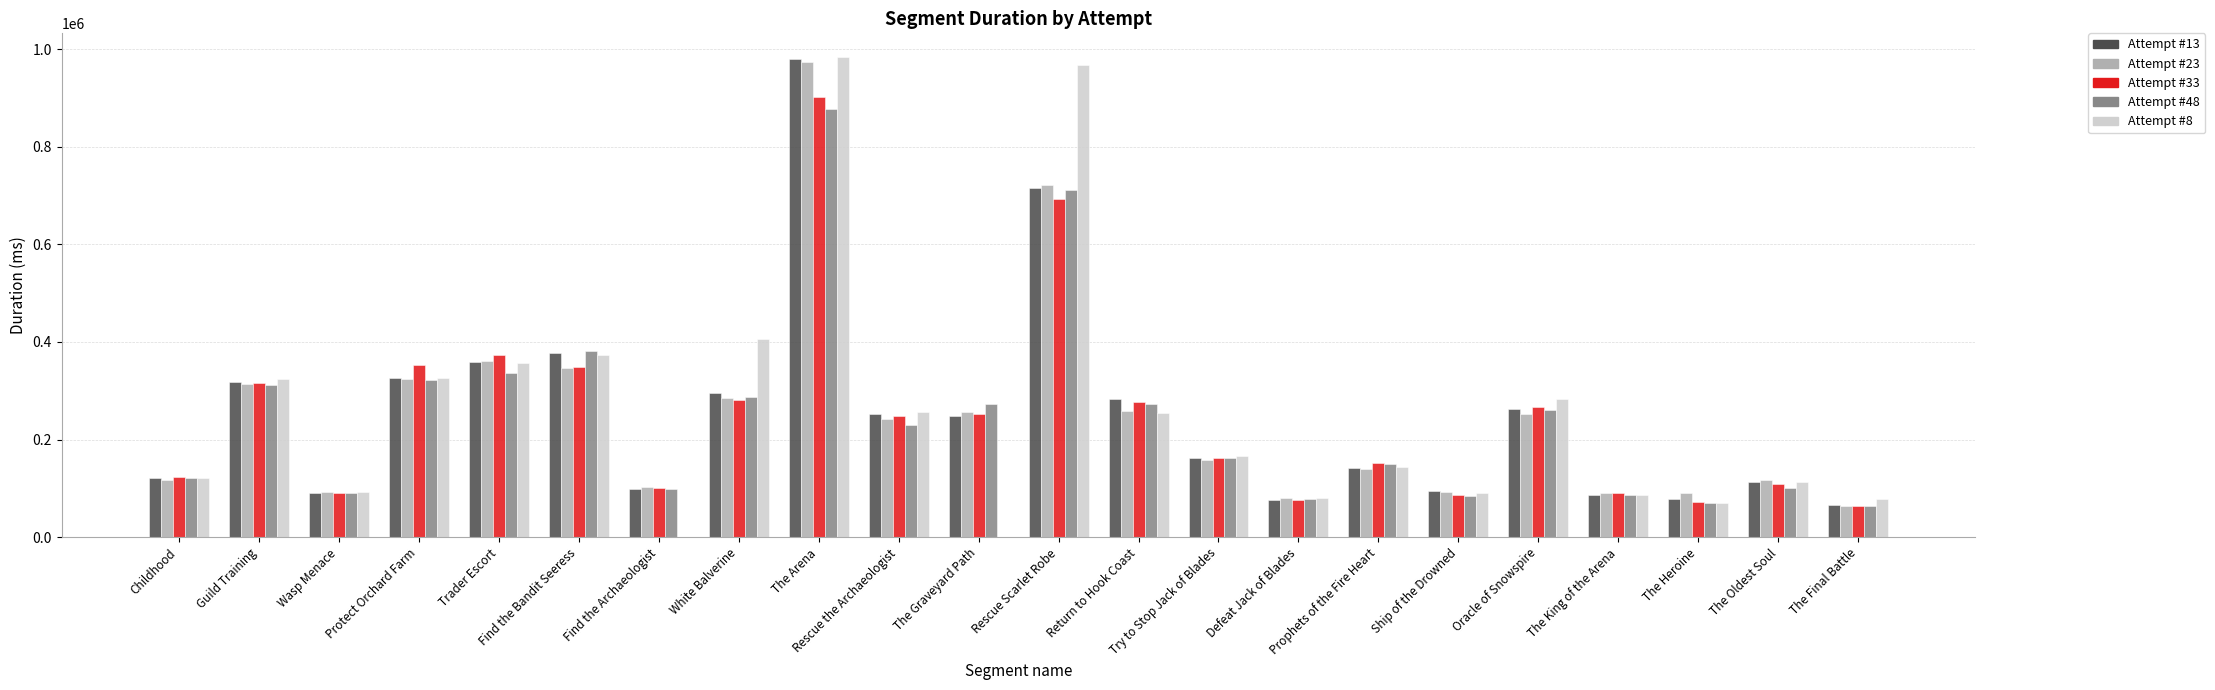

Which series changed the most between The Arena and Try to Stop Jack of Blades?

Attempt #13